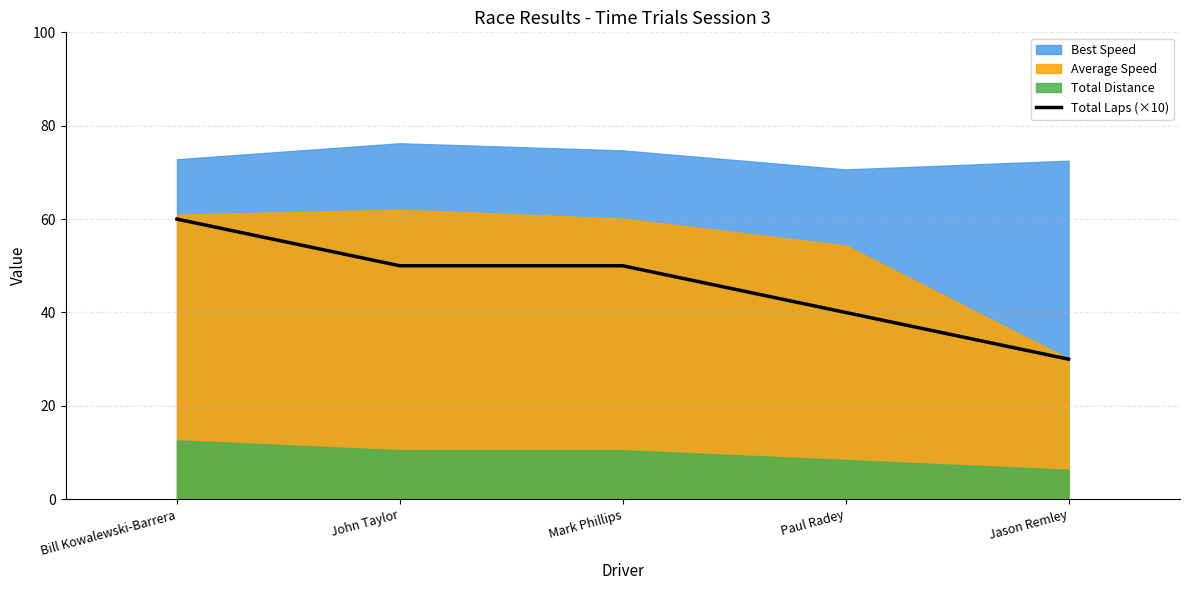

What is the minimum value for Total Laps (×10)?

30